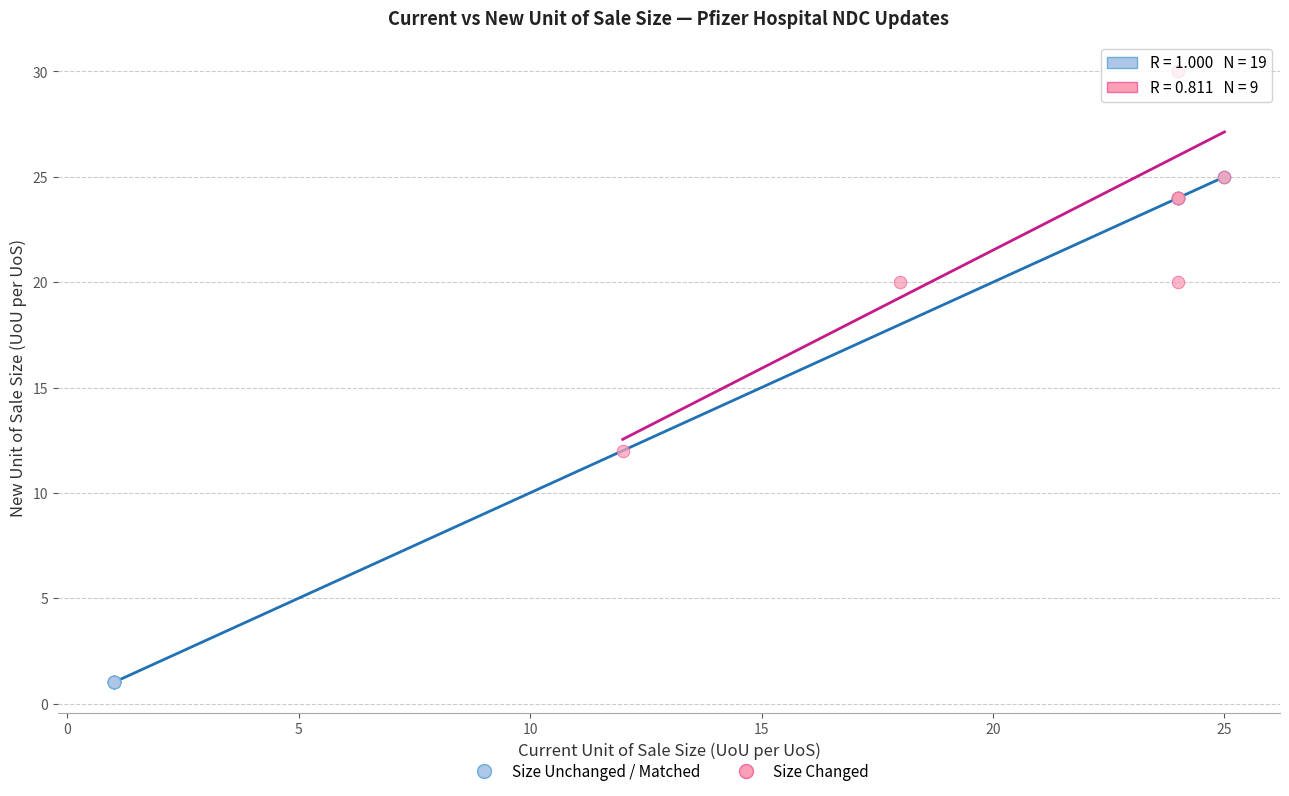

Which series reaches the minimum Y coordinate?

Size Unchanged / Matched